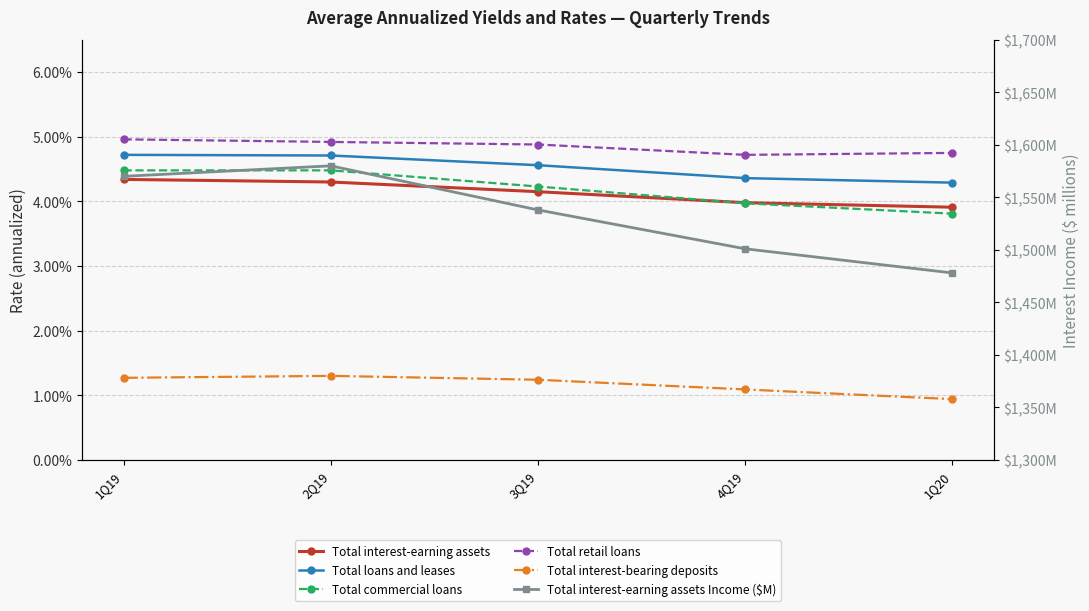

Reading left to right, extract all data points from this chart.

Total interest-earning assets: 1Q19=0.0	2Q19=0.0	3Q19=0.0	4Q19=0.0	1Q20=0.0
Total loans and leases: 1Q19=0.0	2Q19=0.0	3Q19=0.0	4Q19=0.0	1Q20=0.0
Total commercial loans: 1Q19=0.0	2Q19=0.0	3Q19=0.0	4Q19=0.0	1Q20=0.0
Total retail loans: 1Q19=0.0	2Q19=0.0	3Q19=0.0	4Q19=0.0	1Q20=0.0
Total interest-bearing deposits: 1Q19=0.0	2Q19=0.0	3Q19=0.0	4Q19=0.0	1Q20=0.0
Total interest-earning assets Income ($M): 1Q19=1570.0	2Q19=1580.0	3Q19=1538.0	4Q19=1501.0	1Q20=1478.0